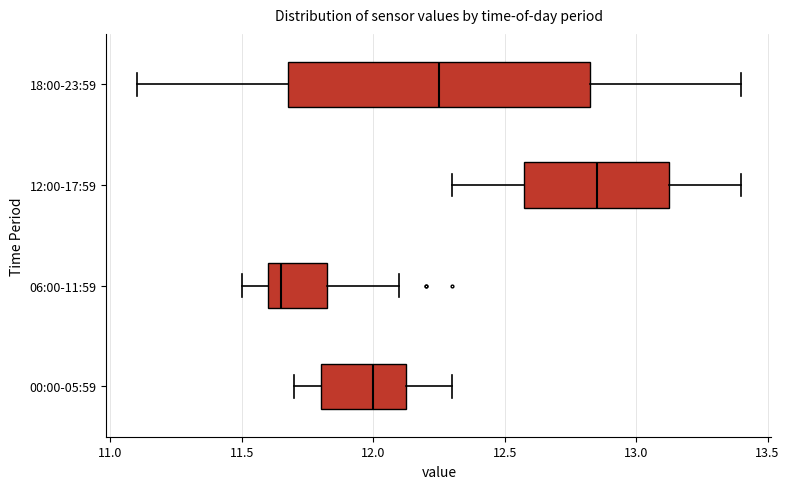

Reading bottom to top, transcribe this box plot: for each box, give where its median line is, the range the box spans, and where its two whiskers end, as read against the x-axis. The values are not printed on the chart, so give them approximately, as read against the axis.

00:00-05:59: median 12.00, box 11.80 to 12.15, whiskers 11.70 to 12.30
06:00-11:59: median 11.65, box 11.60 to 11.85, whiskers 11.50 to 12.10
12:00-17:59: median 12.85, box 12.60 to 13.15, whiskers 12.30 to 13.40
18:00-23:59: median 12.25, box 11.70 to 12.85, whiskers 11.10 to 13.40